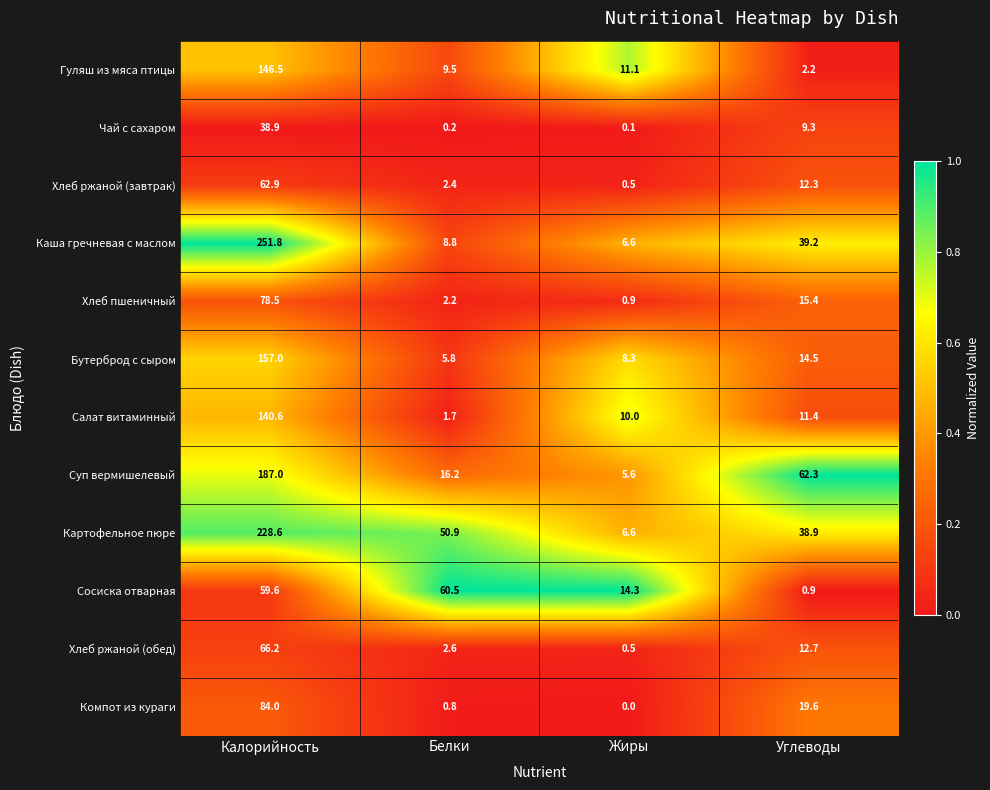

Which series changed the most between Белки and Жиры?

Сосиска отварная